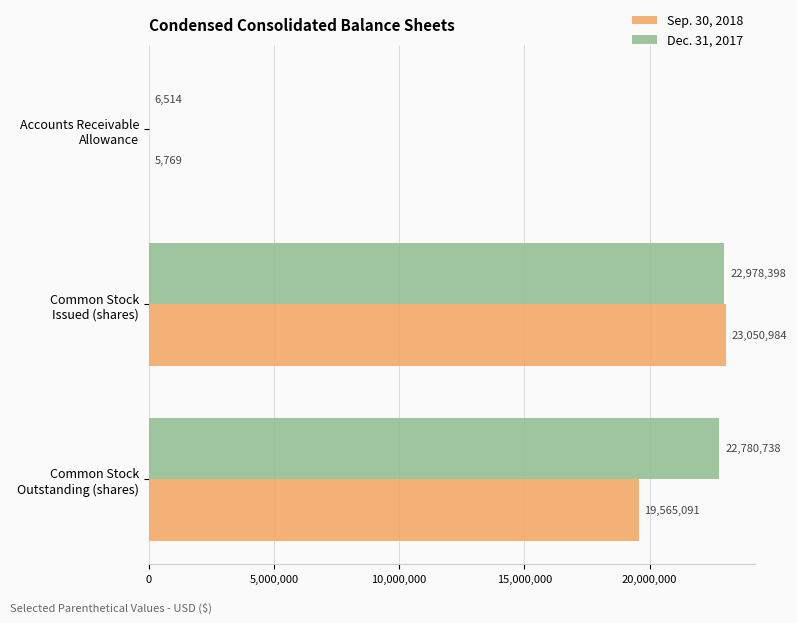

Which series has the largest total across all categories?

Dec. 31, 2017